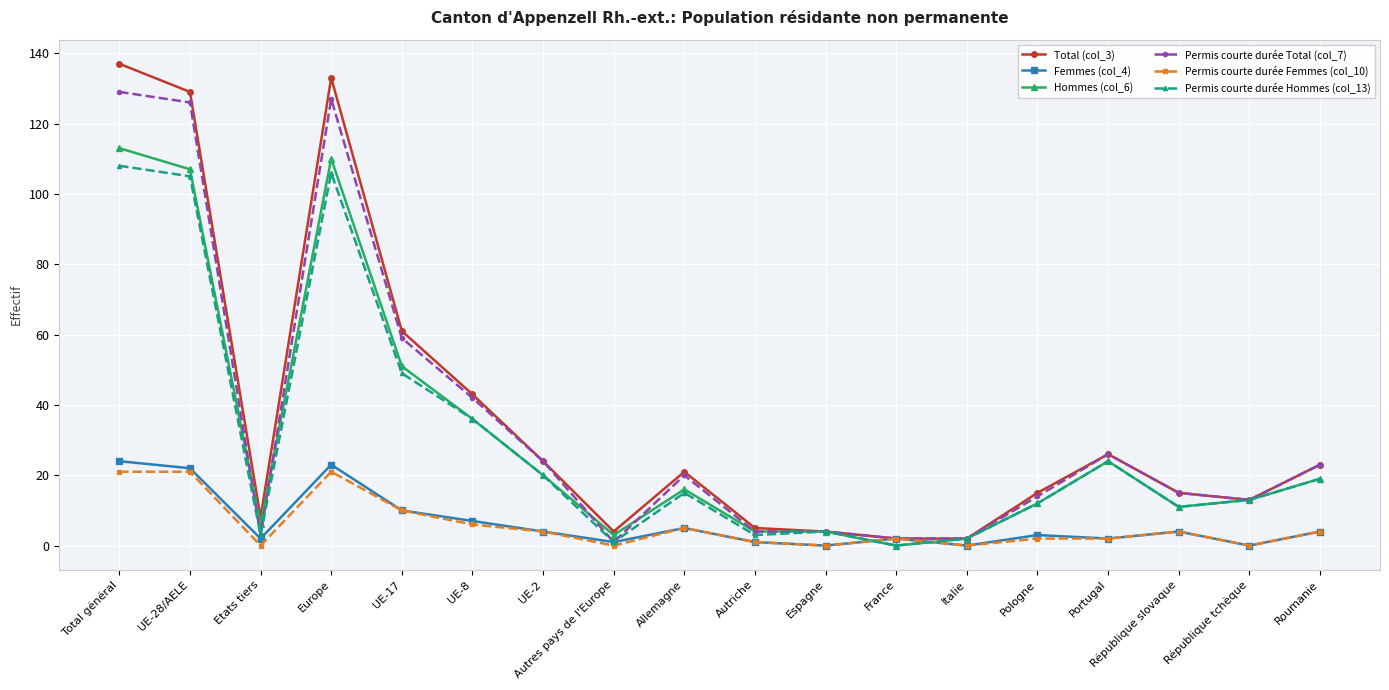

At which category does Femmes (col_4) reach its first local valley?

Etats tiers